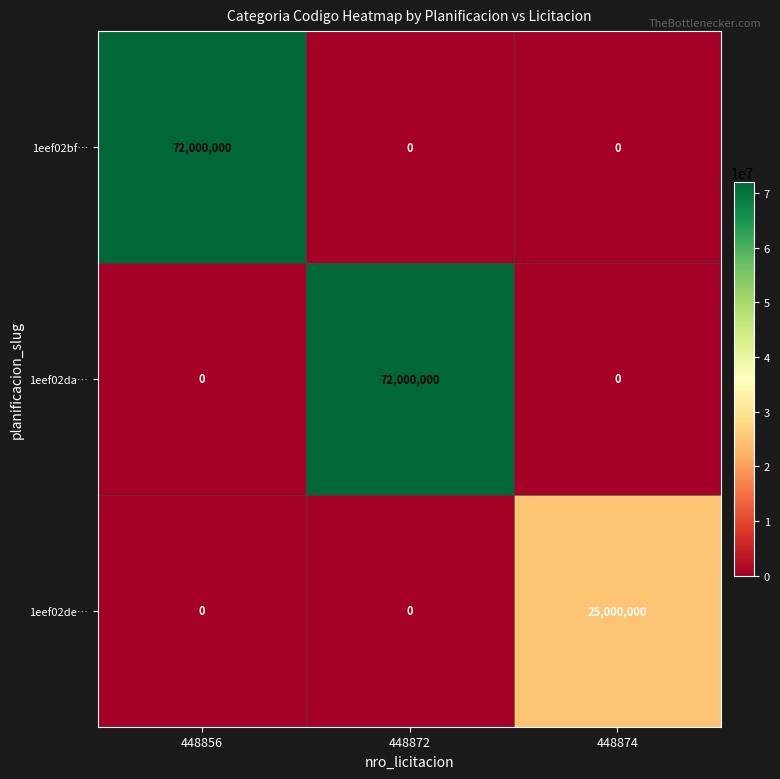

True or false: 1eef02de… has a value of 9945438 at 448856.

False